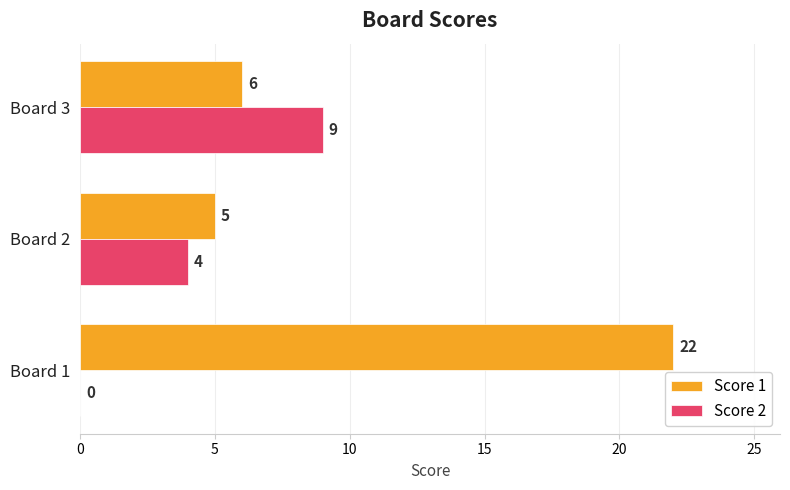

What is the greatest value displayed?

22